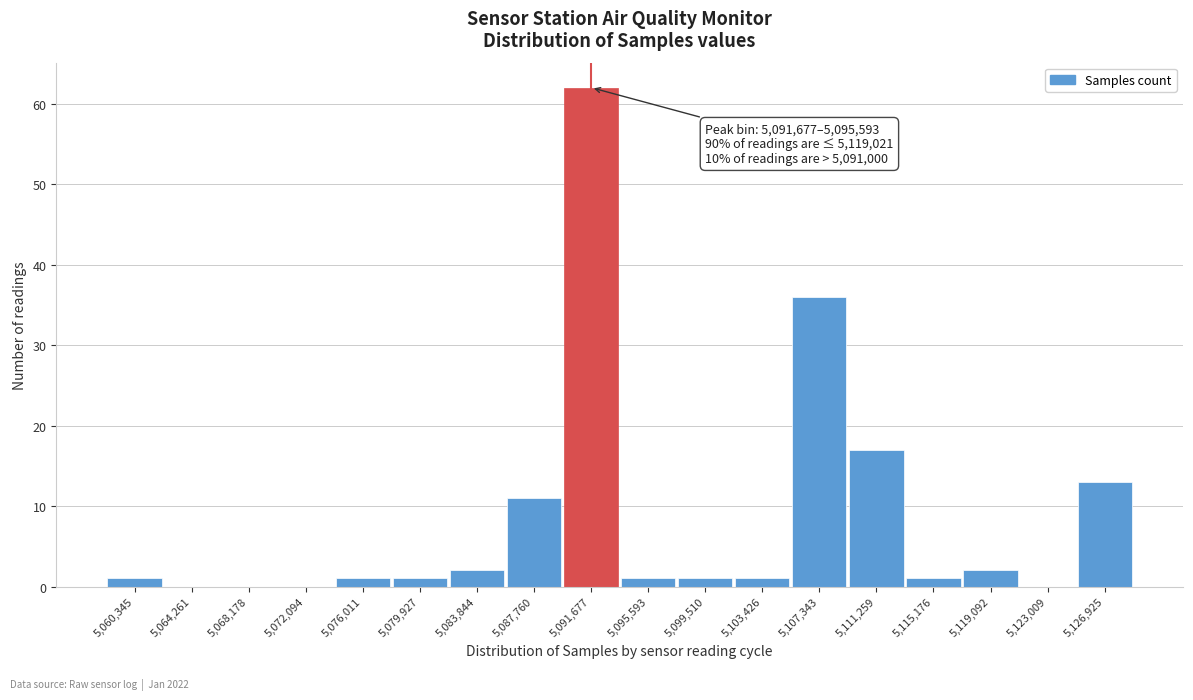

Reading left to right, what are all the values shown in this chart?

5,060,345=1	5,064,261=0	5,068,178=0	5,072,094=0	5,076,011=1	5,079,927=1	5,083,844=2	5,087,760=11	5,091,677=62	5,095,593=1	5,099,510=1	5,103,426=1	5,107,343=36	5,111,259=17	5,115,176=1	5,119,092=2	5,123,009=0	5,126,925=13